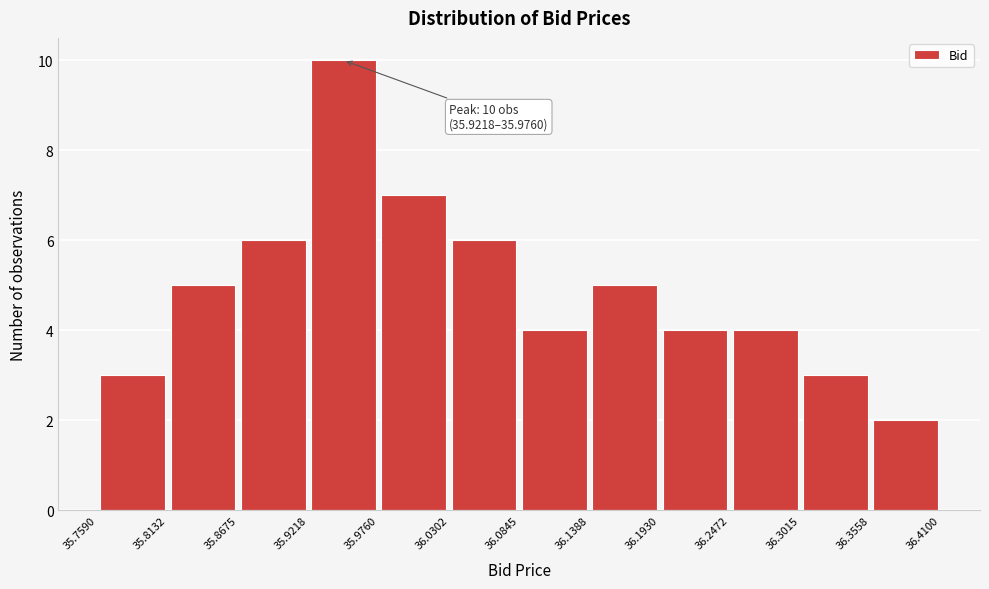

Which range on the x-axis has the tallest bar?

35.9218 to 35.9760